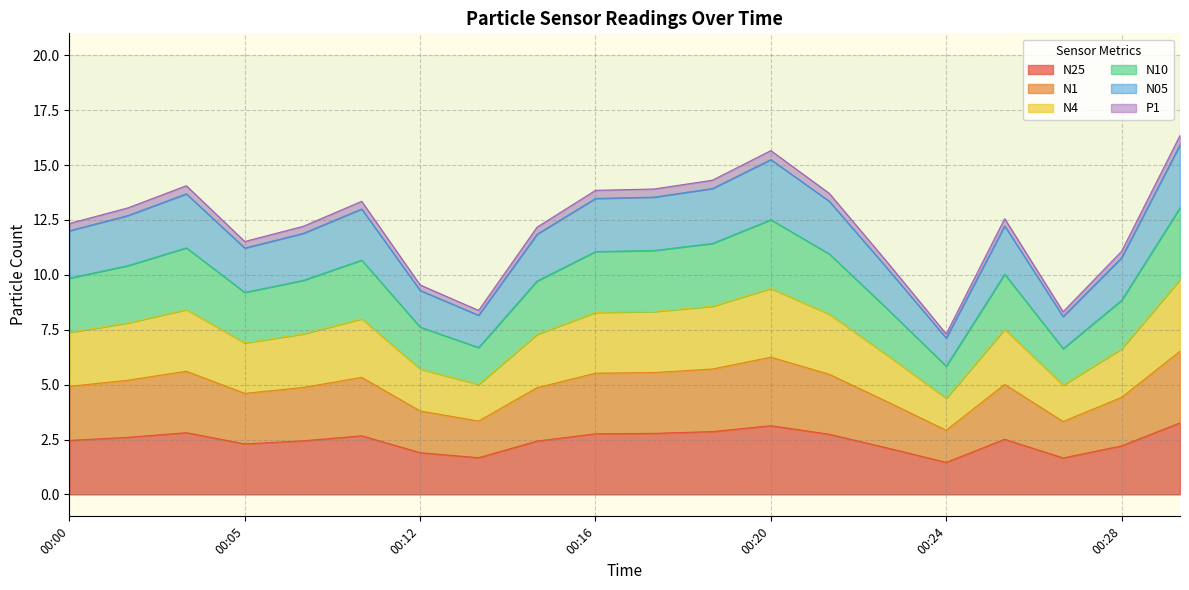

True or false: N4 and N25 cross at least once.

False